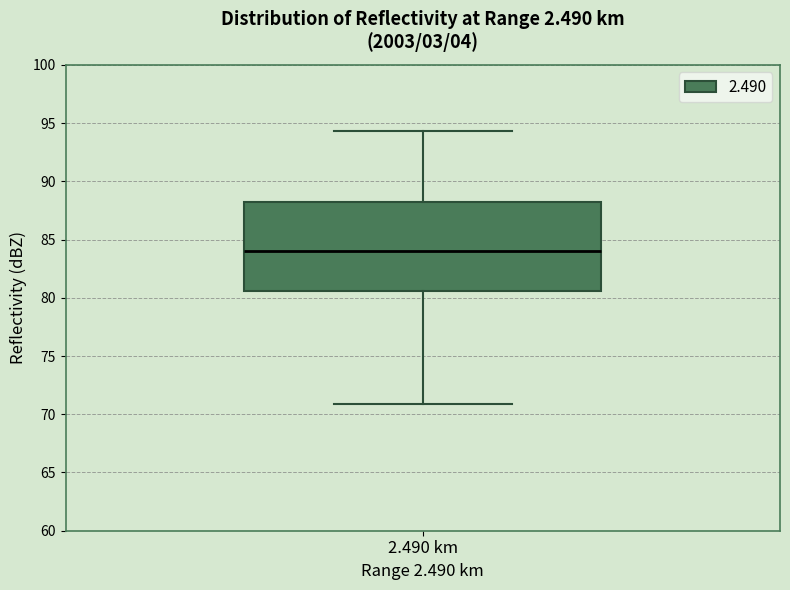

Read this box plot against the y-axis: the position of the median line, the range covered by the box, and the ends of both whiskers. The values are not printed on the chart, so give them approximately, as read against the axis.

median 84.0, box 80.5 to 88.0, whiskers 71.0 to 94.5